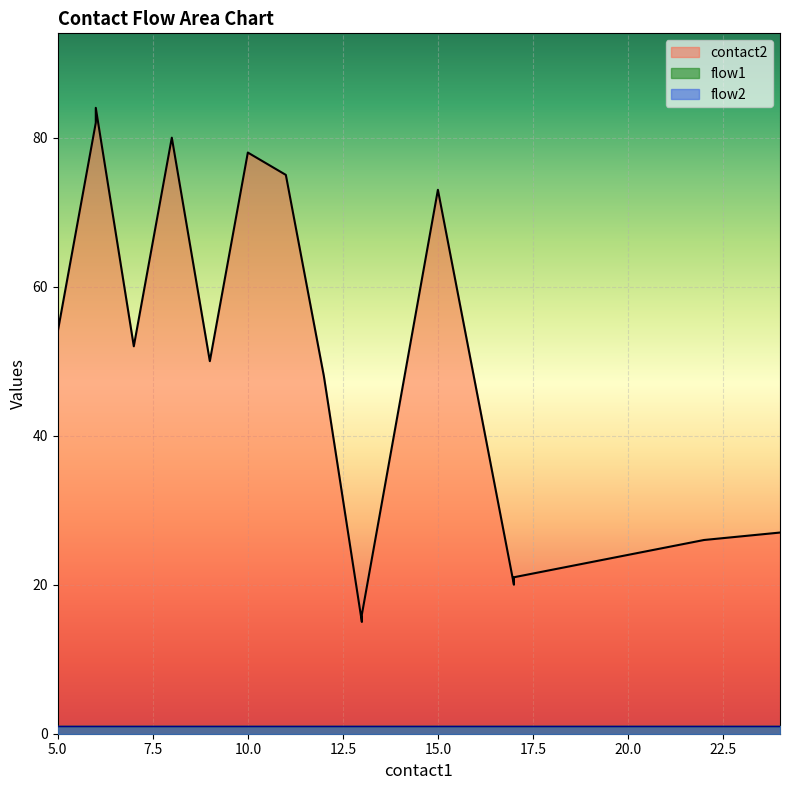

Reading right to left, extract all data points from this chart.

contact2: 24=27	22=26	21=25	20=24	19=23	18=22	17=21	17=20	15=73	13=16	13=15	12=48	11=75	10=78	9=50	8=80	7=52	6=84	6=82	5=54
flow1: 24=1	22=1	21=1	20=1	19=1	18=1	17=1	17=1	15=1	13=1	13=1	12=1	11=1	10=1	9=1	8=1	7=1	6=1	6=1	5=1
flow2: 24=1	22=1	21=1	20=1	19=1	18=1	17=1	17=1	15=1	13=1	13=1	12=1	11=1	10=1	9=1	8=1	7=1	6=1	6=1	5=1